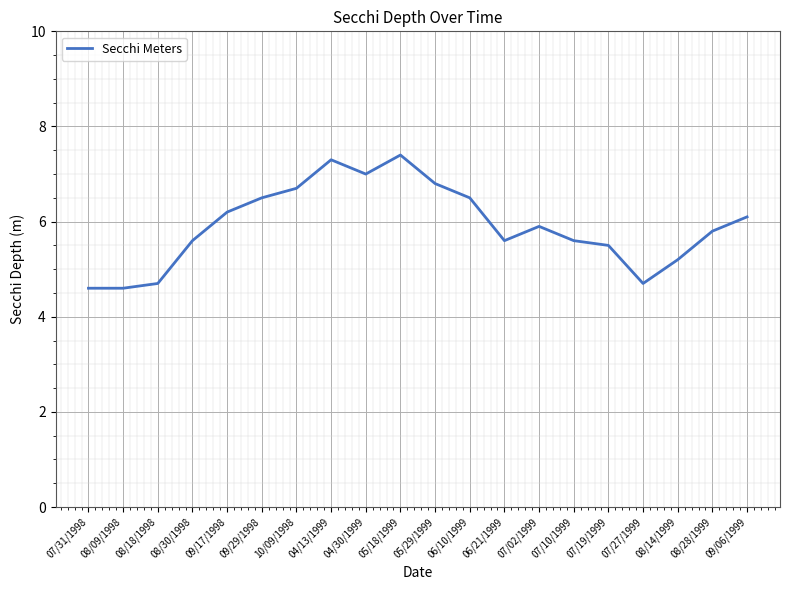

Reading left to right, extract all data points from this chart.

4.6	4.6	4.7	5.6	6.2	6.5	6.7	7.3	7.0	7.4	6.8	6.5	5.6	5.9	5.6	5.5	4.7	5.2	5.8	6.1